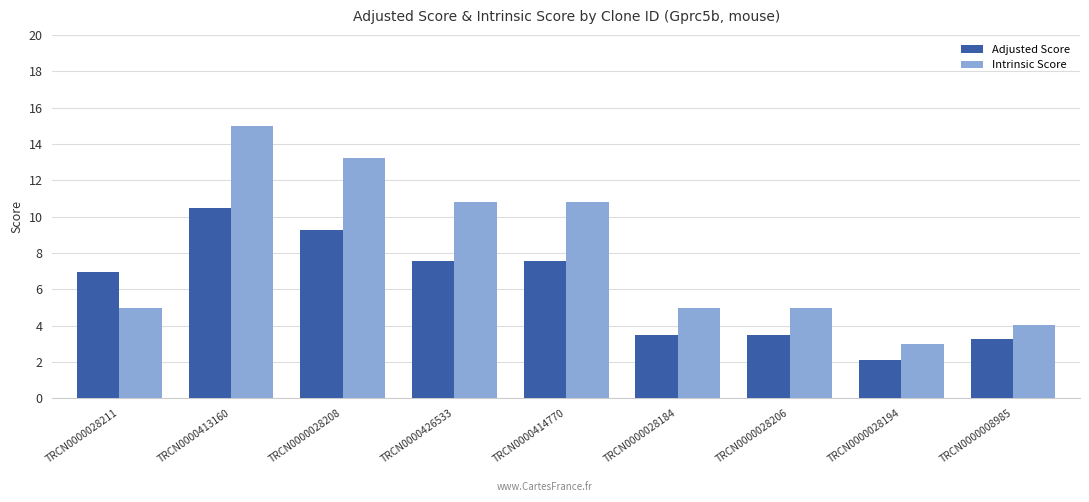

True or false: Intrinsic Score has a value of 13.2 at TRCN0000028208.

True